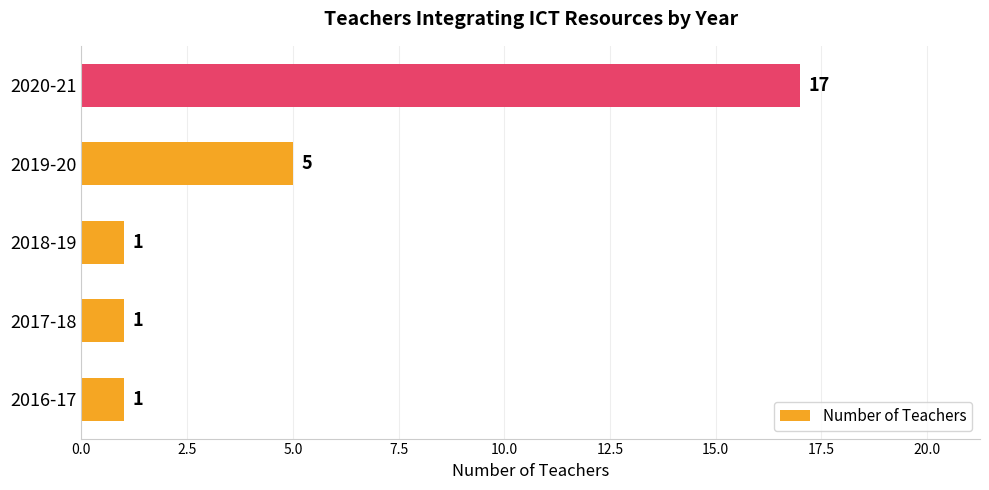

Which label corresponds to the largest value in the chart?

2020-21